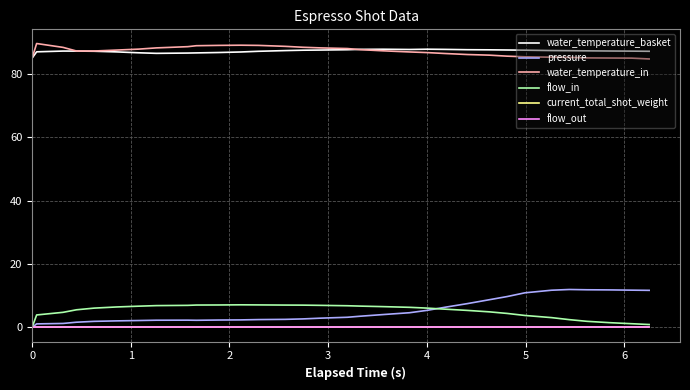

What is the maximum value for pressure?

12.0